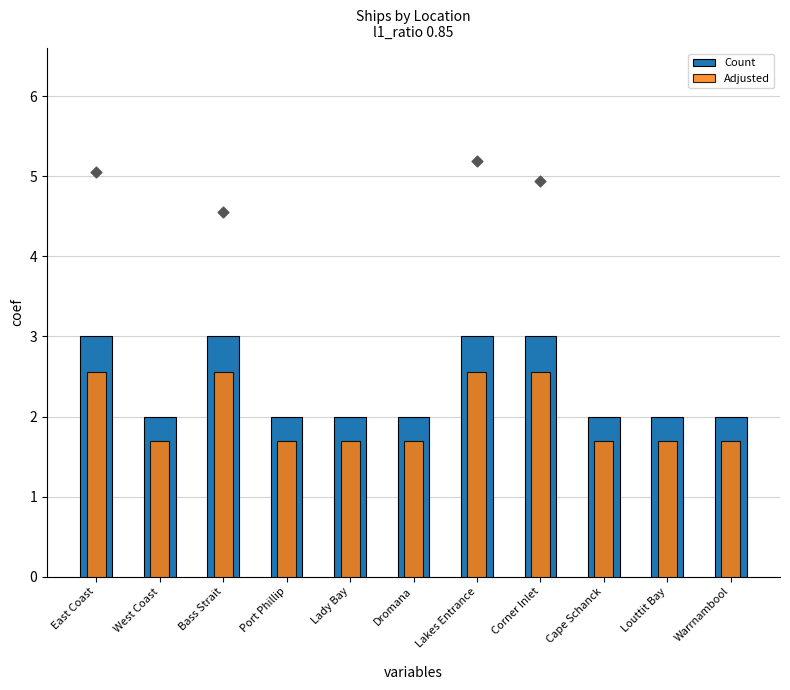

Which series has the widest spread of Y values?

Count